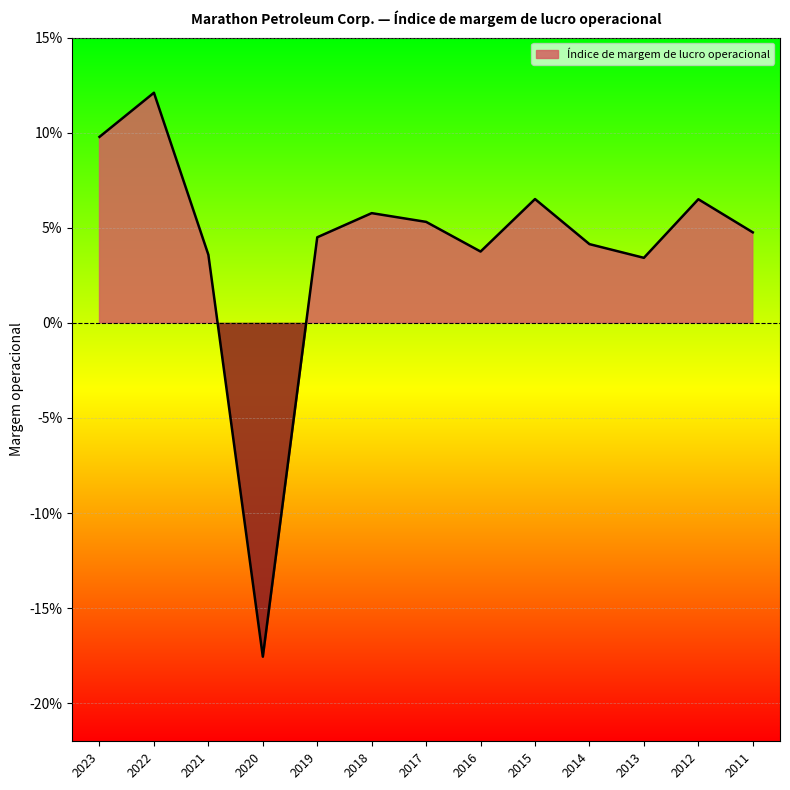

What is the sum of all values?

0.5